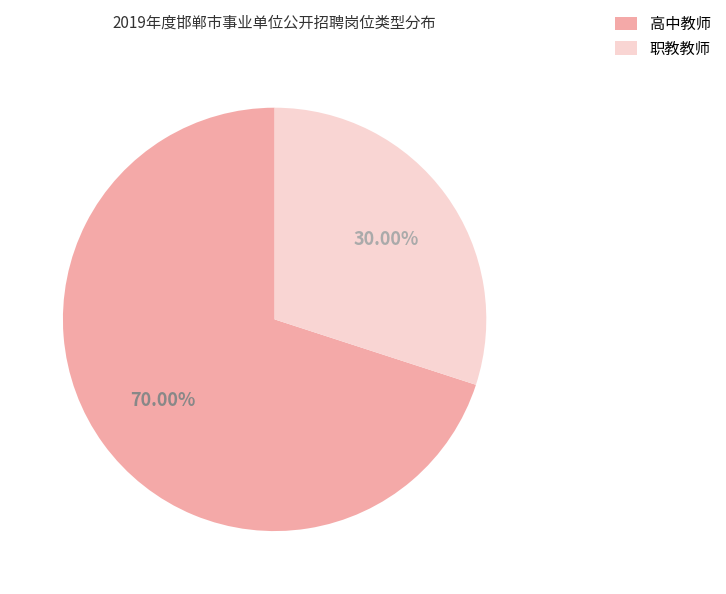

What percentage is the 高中教师 slice, to the nearest percent?

70%